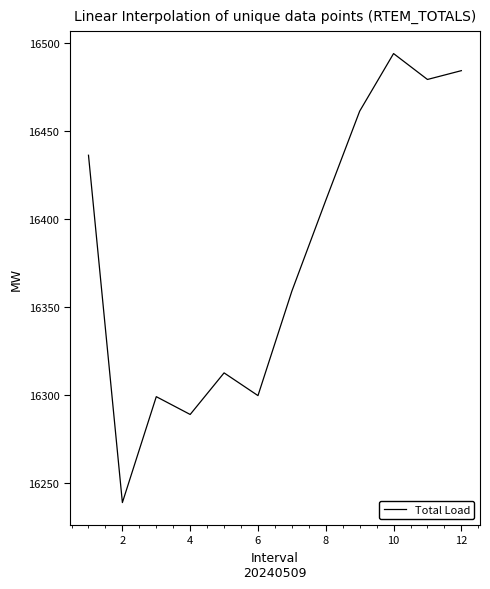

What is the minimum value shown in the chart?

16239.1